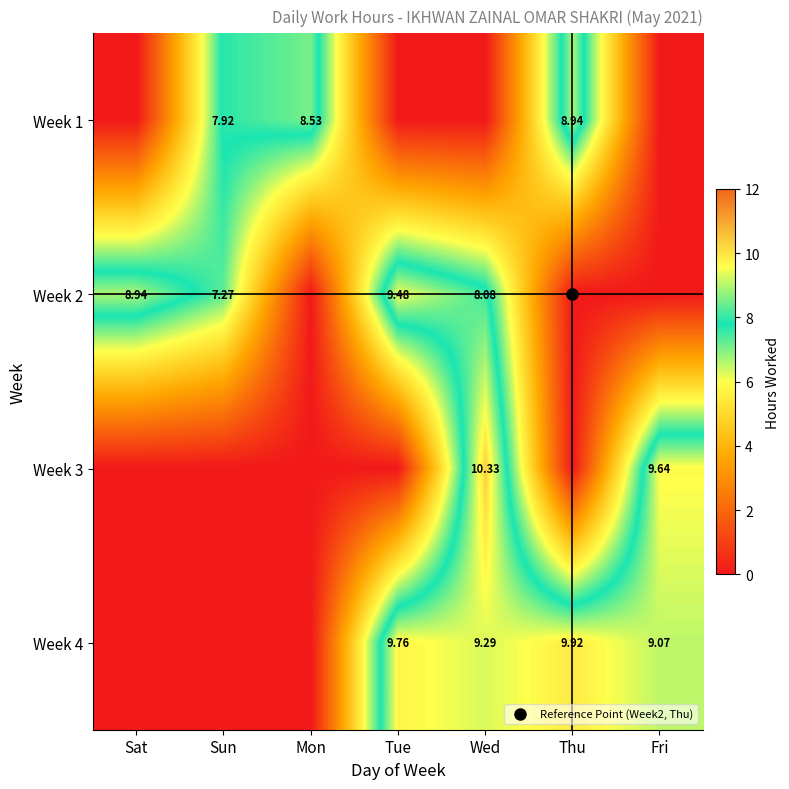

The value of Week 2 at Tue is 9.5. True or false?

True